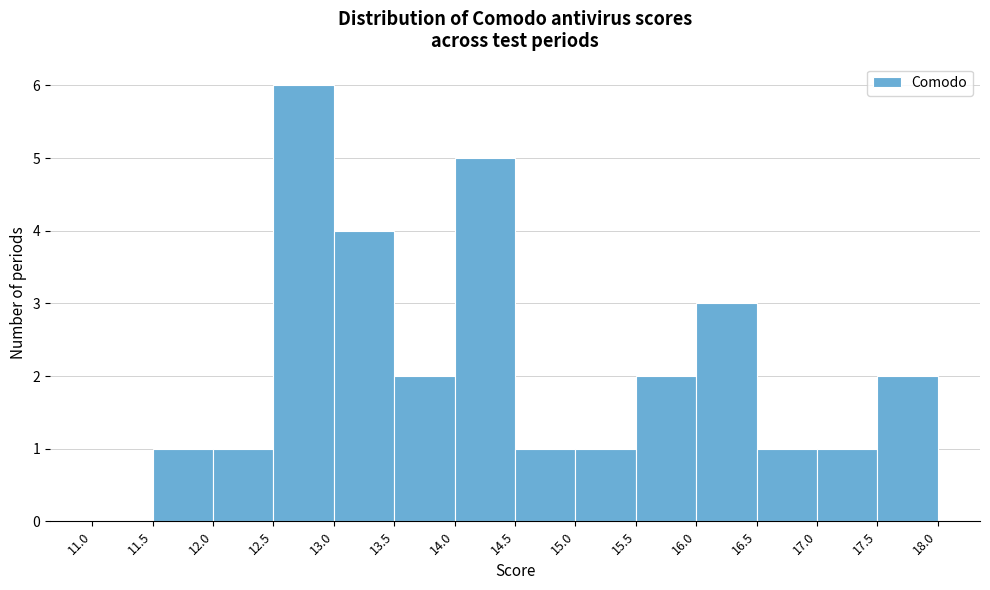

Which range on the x-axis has the tallest bar?

12.5 to 13.0